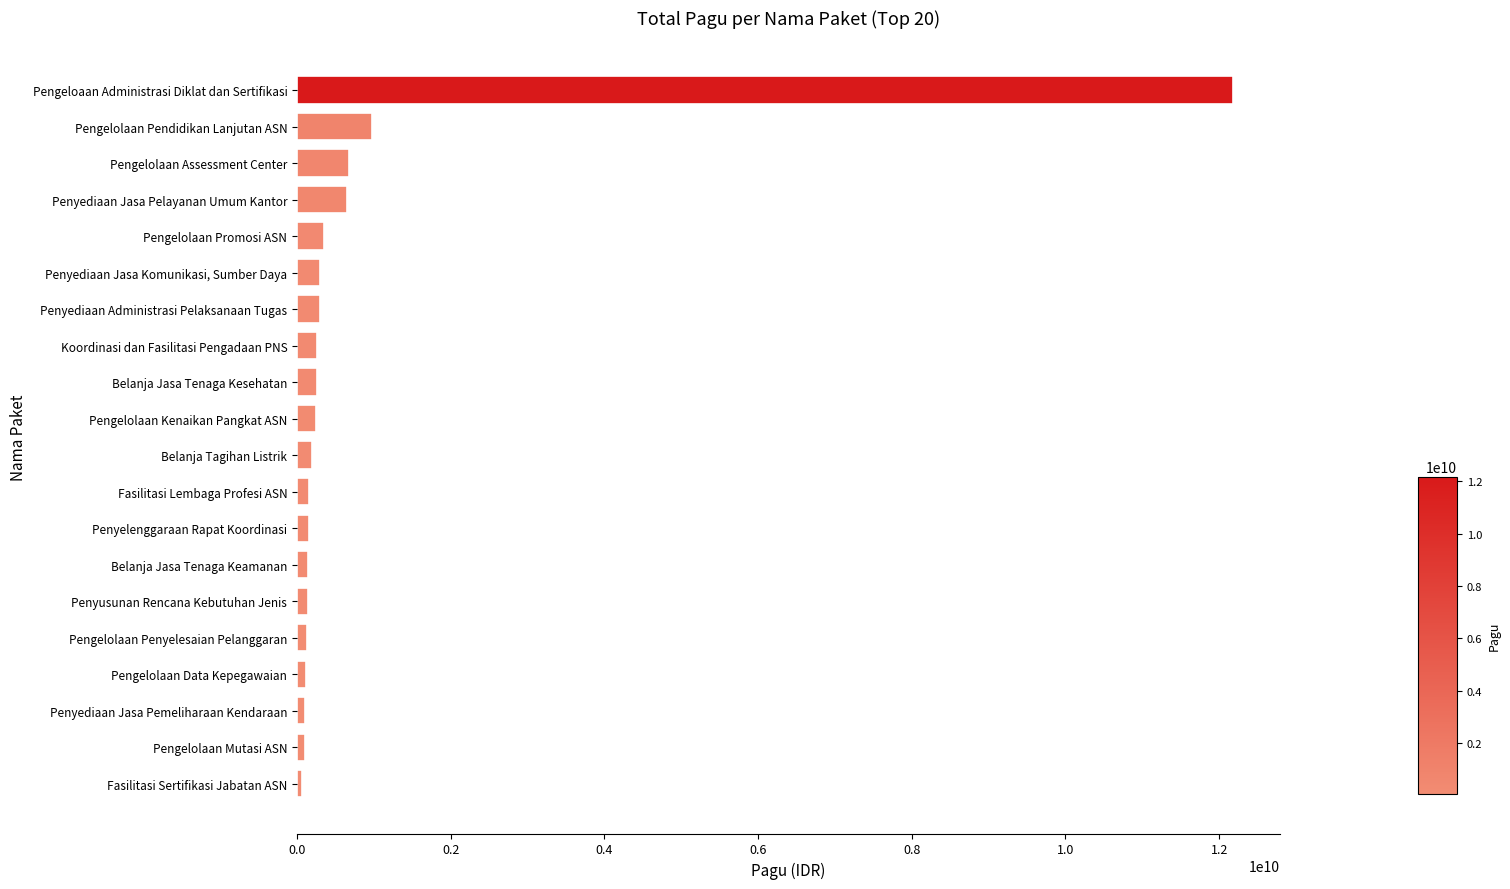

List the labels in order of value, largest first.

Pengeloaan Administrasi Diklat dan Sertifikasi, Pengelolaan Pendidikan Lanjutan ASN, Pengelolaan Assessment Center, Penyediaan Jasa Pelayanan Umum Kantor, Pengelolaan Promosi ASN, Penyediaan Jasa Komunikasi, Sumber Daya, Penyediaan Administrasi Pelaksanaan Tugas, Koordinasi dan Fasilitasi Pengadaan PNS, Belanja Jasa Tenaga Kesehatan, Pengelolaan Kenaikan Pangkat ASN, Belanja Tagihan Listrik, Fasilitasi Lembaga Profesi ASN, Penyelenggaraan Rapat Koordinasi, Belanja Jasa Tenaga Keamanan, Penyusunan Rencana Kebutuhan Jenis, Pengelolaan Penyelesaian Pelanggaran, Pengelolaan Data Kepegawaian, Penyediaan Jasa Pemeliharaan Kendaraan, Pengelolaan Mutasi ASN, Fasilitasi Sertifikasi Jabatan ASN